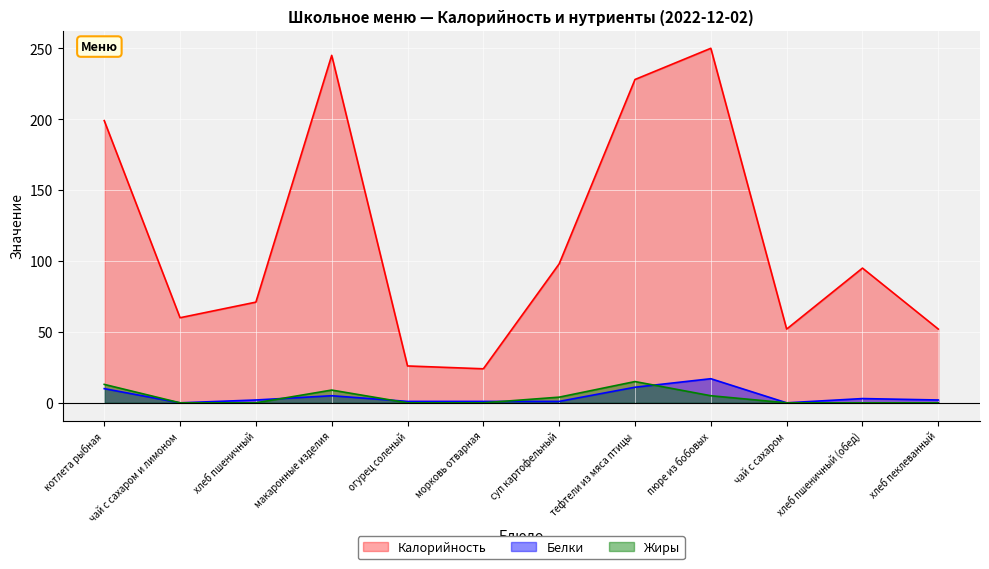

How many lines are shown in the chart?

3